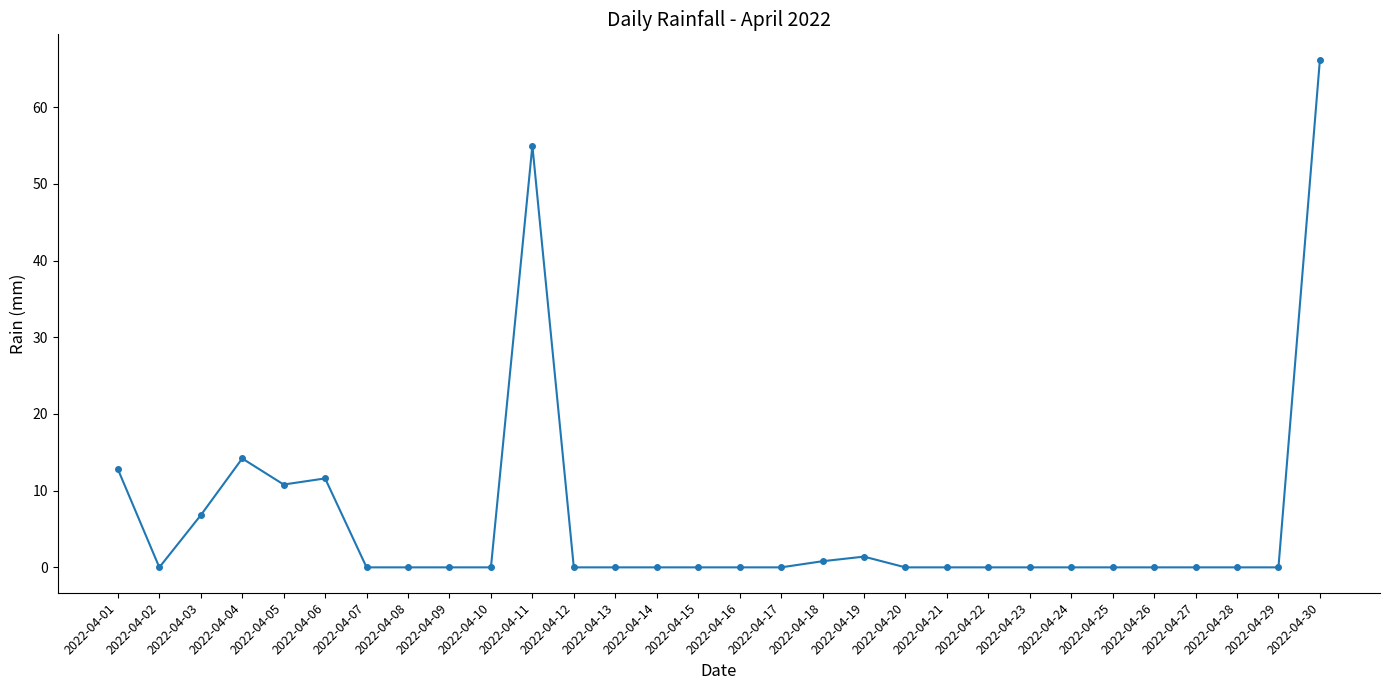

What is the maximum value shown in the chart?

66.2